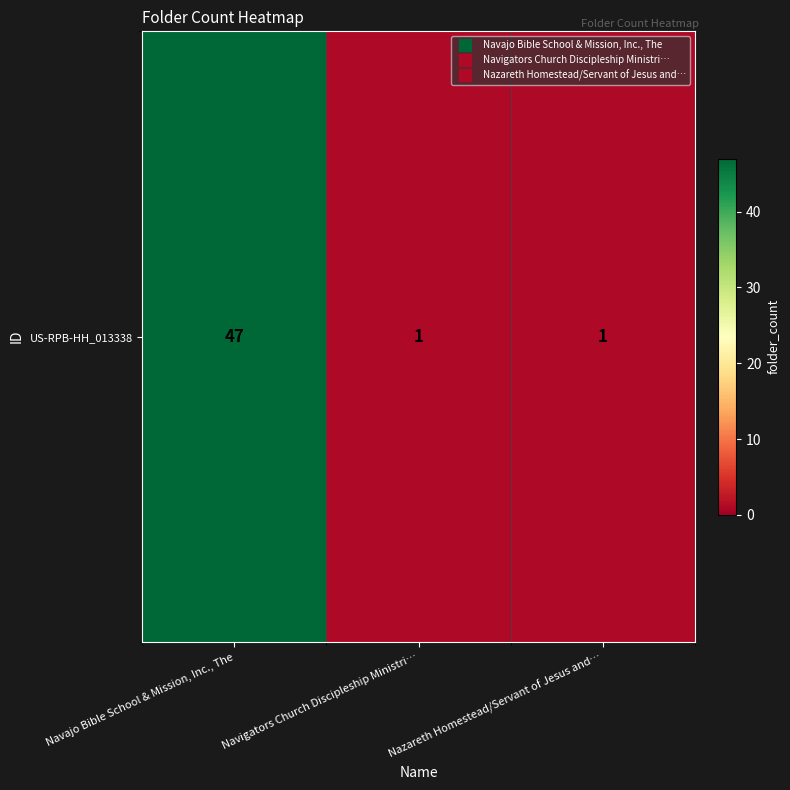

Rank the categories by value from highest to lowest.

Navajo Bible School & Mission, Inc., The, Navigators Church Discipleship Ministri…, Nazareth Homestead/Servant of Jesus and…